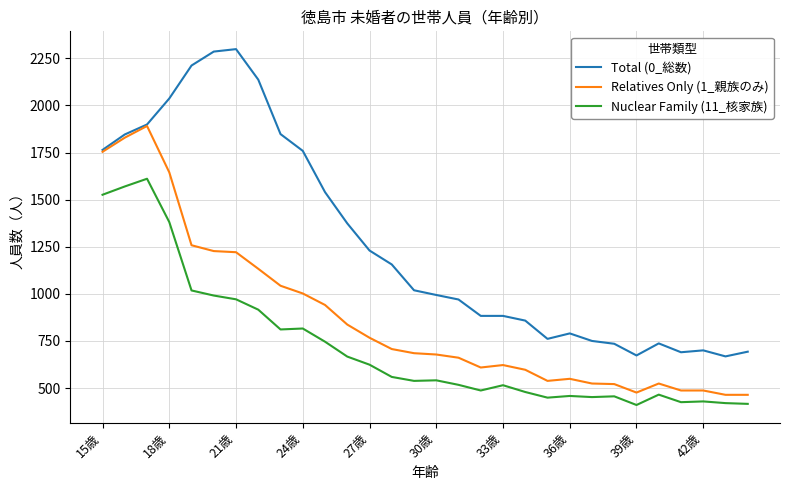

Which series has the largest total across all categories?

Total (0_総数)